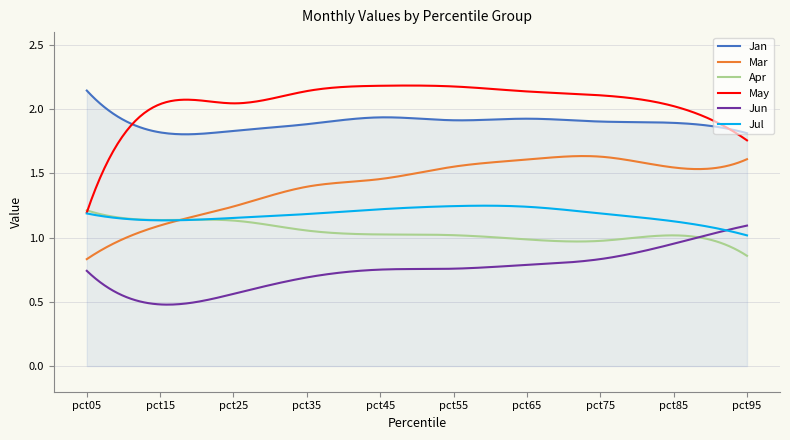

True or false: Apr has more than 1 interior local peaks.

True